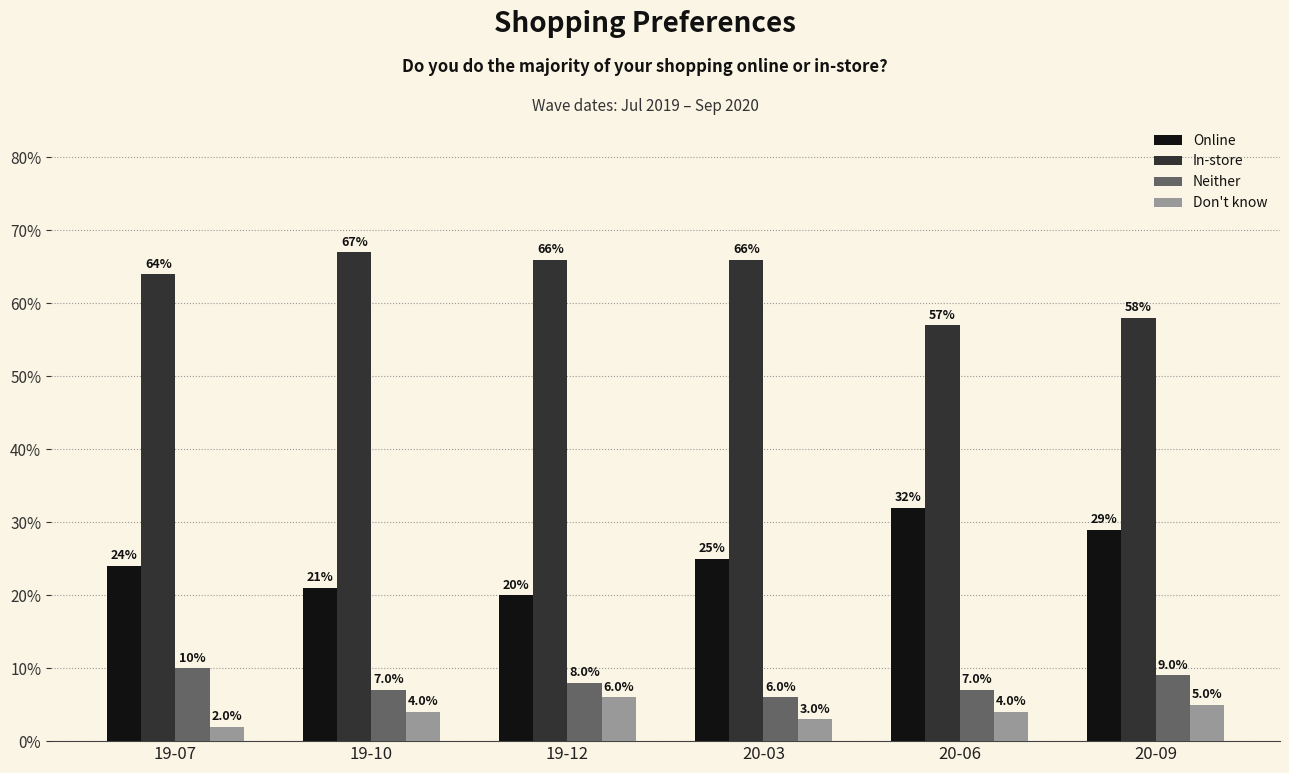

Are the bars horizontal?

No